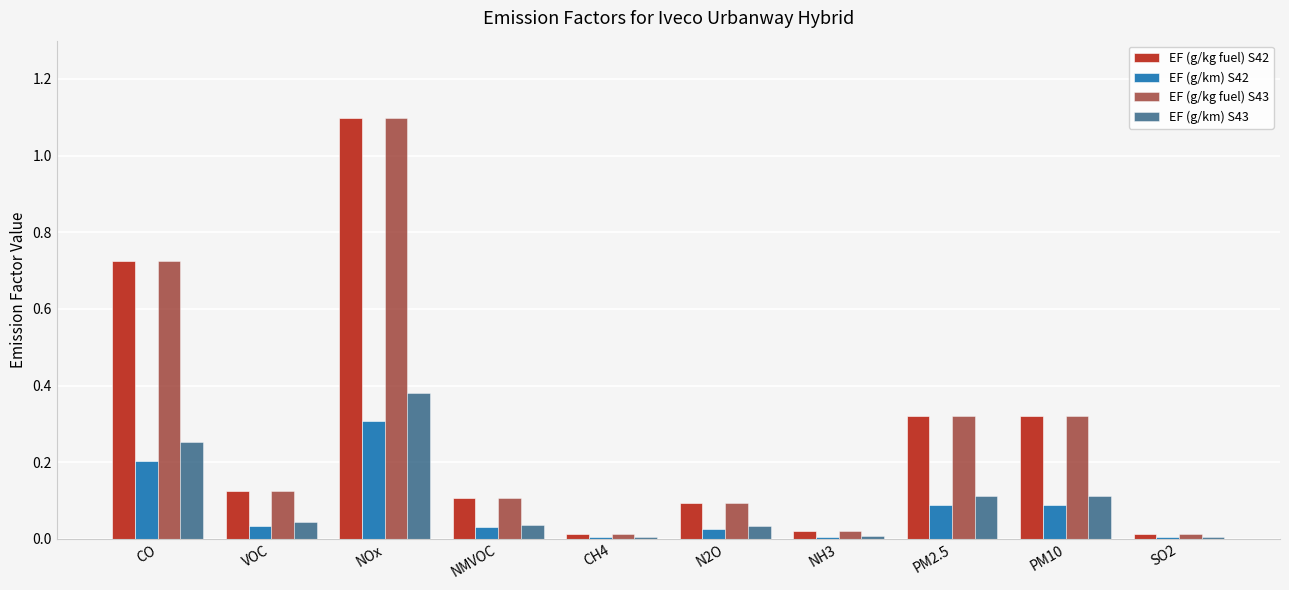

The value of EF (g/km) S43 at SO2 is 0.0. True or false?

True